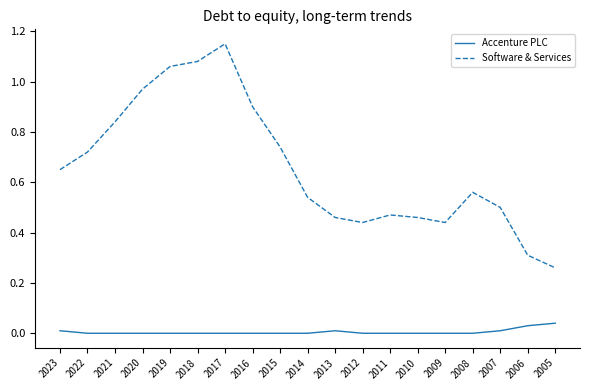

True or false: Software & Services and Accenture PLC cross at least once.

False